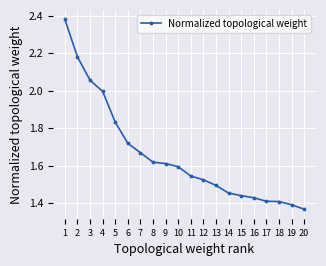

Which label corresponds to the smallest value in the chart?

20